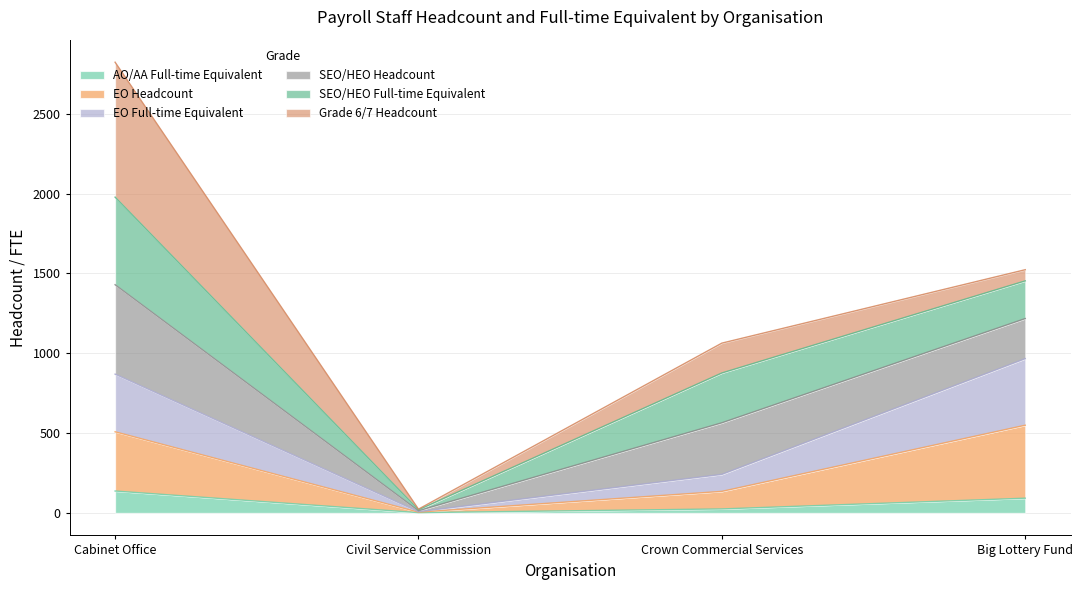

What is the total value across all series at Crown Commercial Services?

1063.2